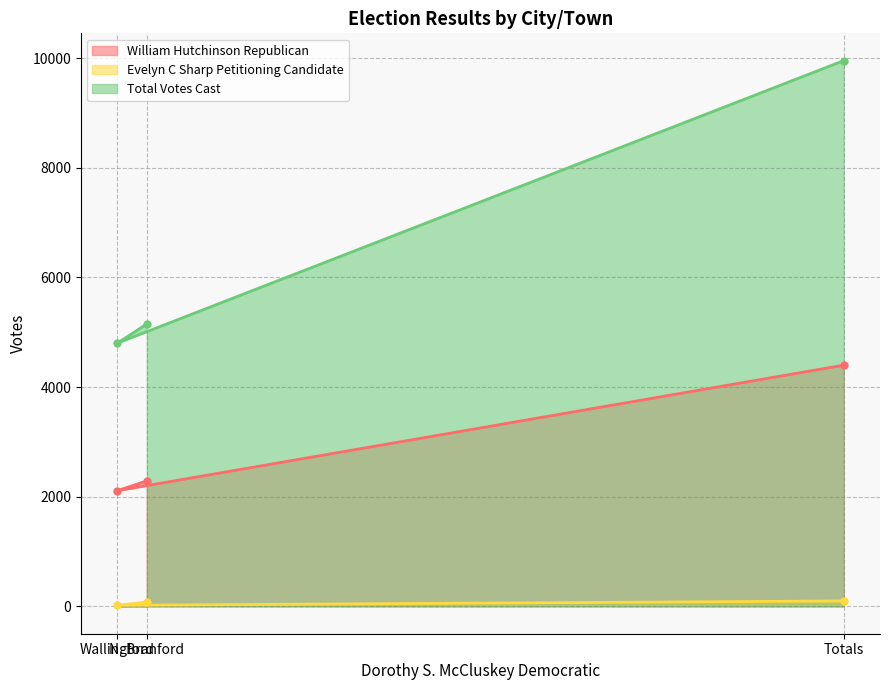

How many lines are shown in the chart?

3